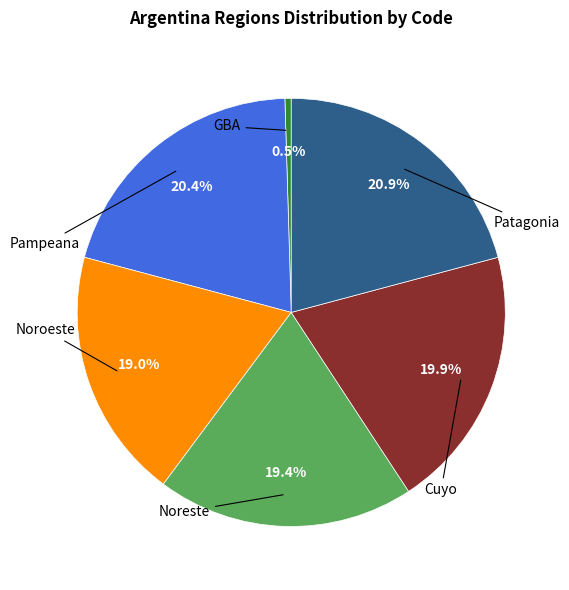

Count the number of slices in the pie.

6